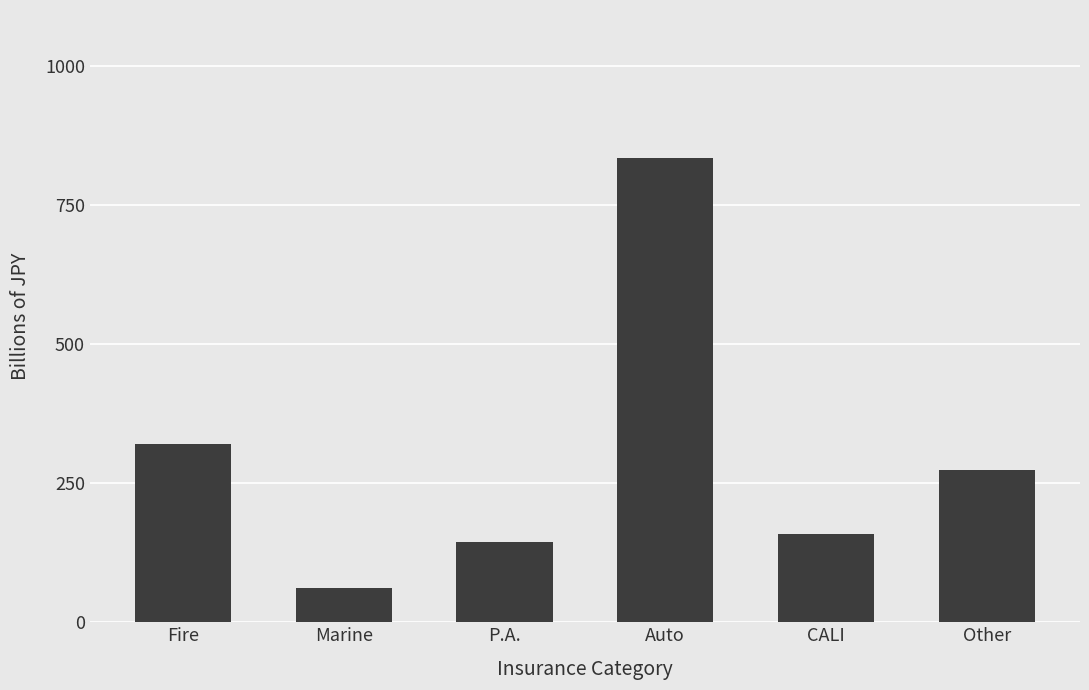

Reading left to right, what are all the values shown in this chart?

320.2	61.8	143.7	833.4	158.4	274.3